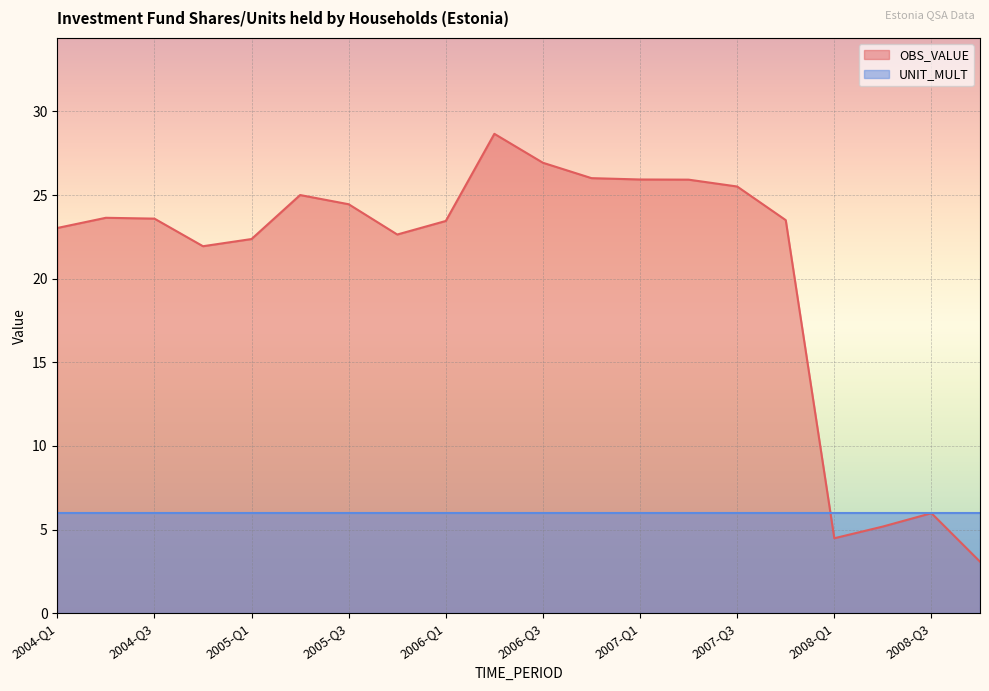

What position from the right is 2004-Q1?

20